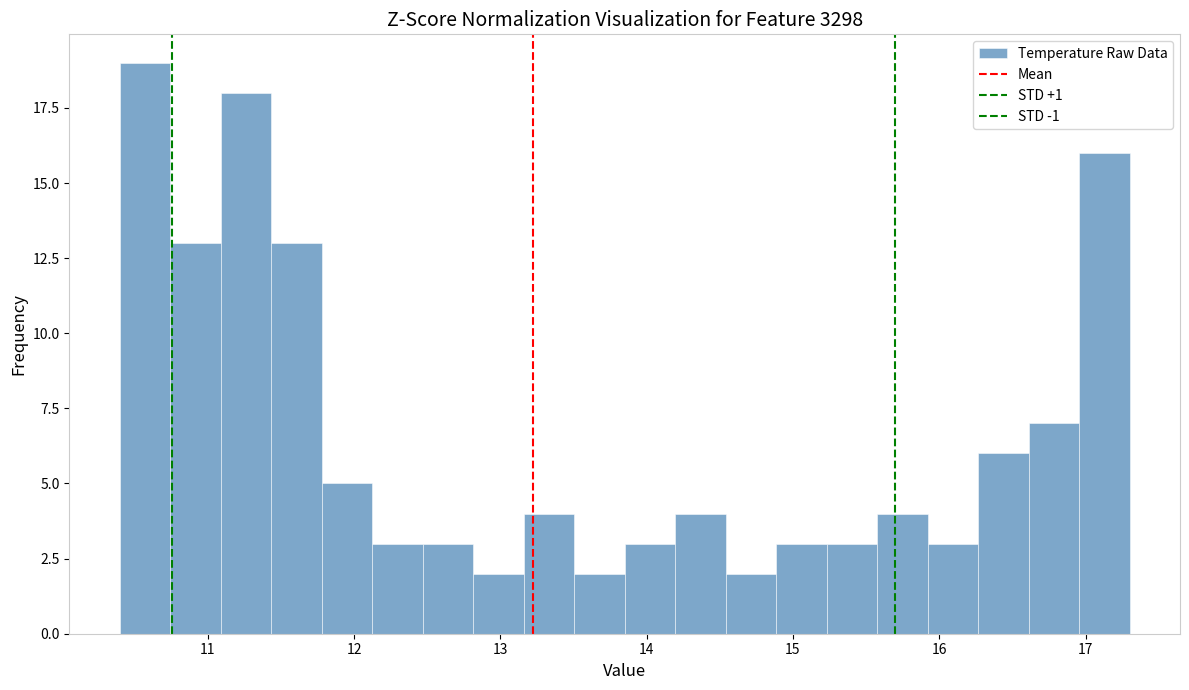

Read against the x-axis, roughly where is the centre of the tallest bar?

10.6